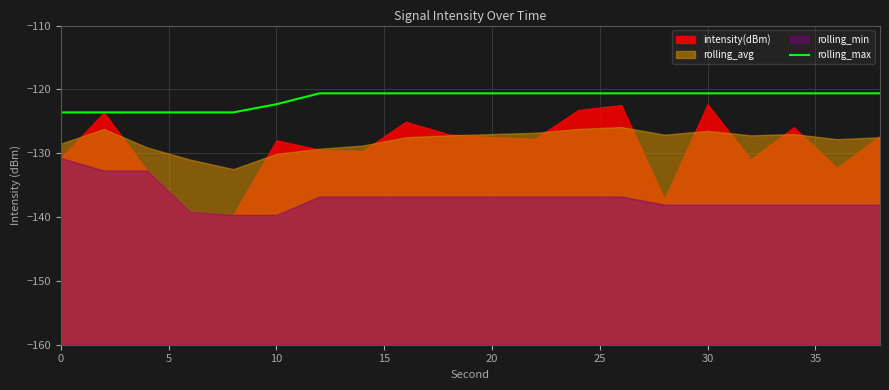

What is the maximum value for rolling_max?

-120.6